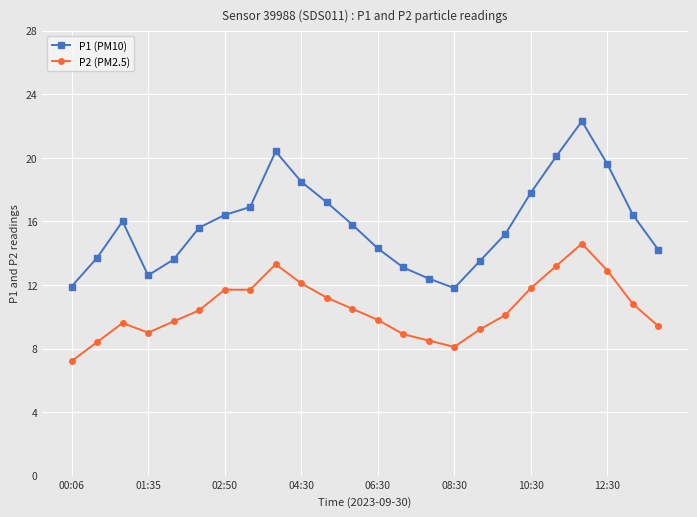

What is the average value of the P2 (PM2.5) series?

10.5